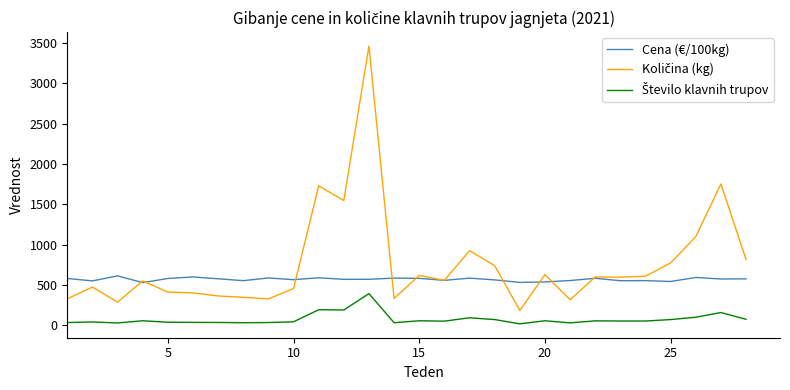

What is the lowest value of the Cena (€/100kg) series?

527.5